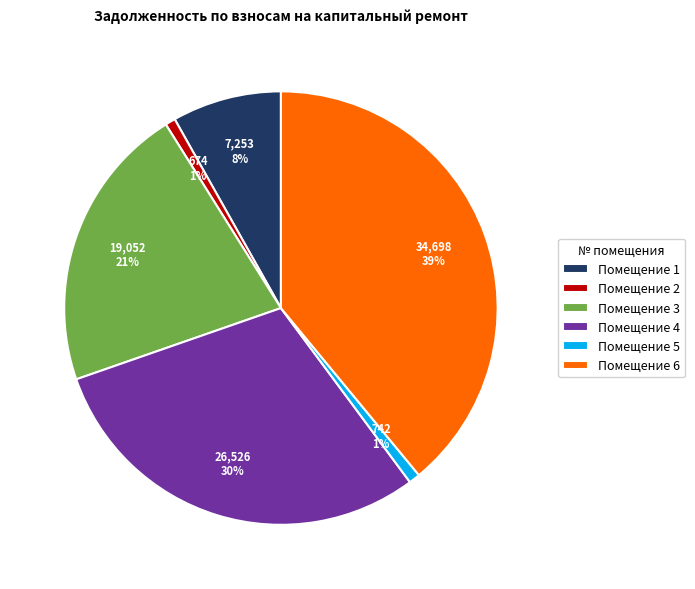

What is the largest slice in the pie chart?

Помещение 6